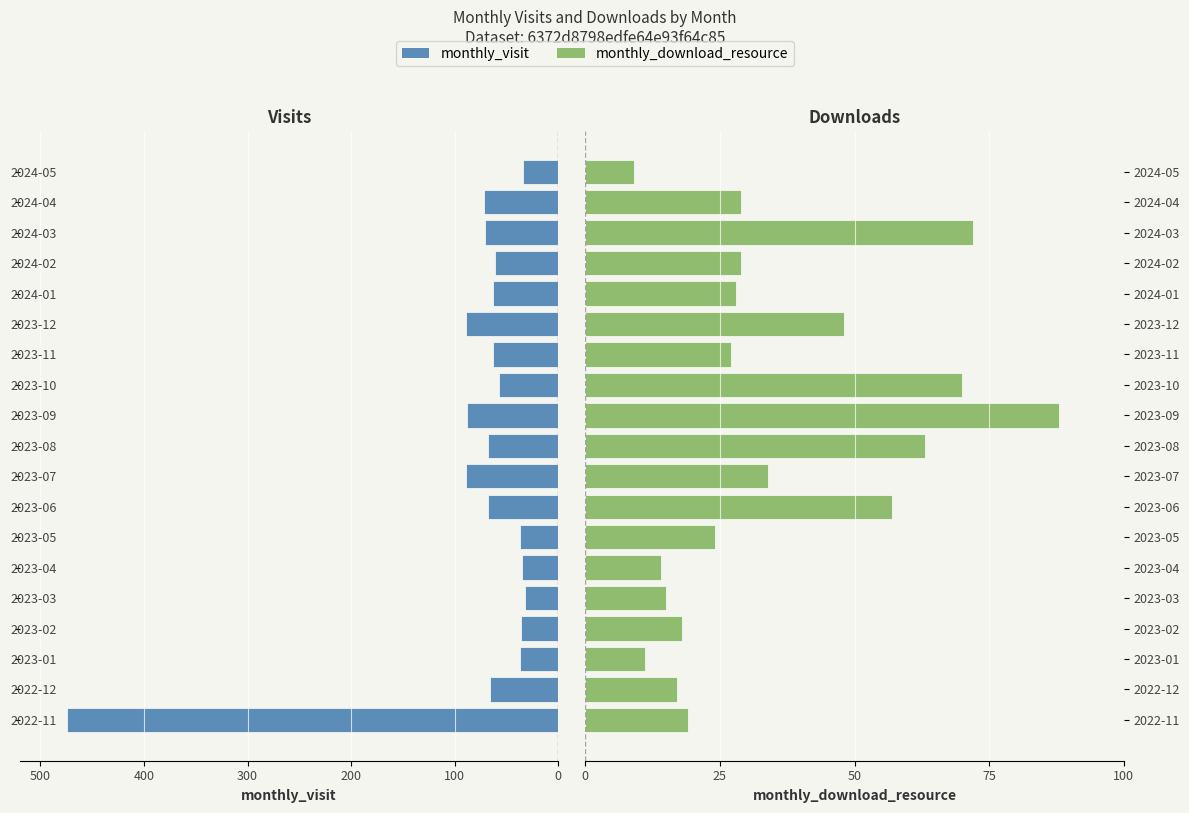

What is the average value of the monthly_download_resource series?

35